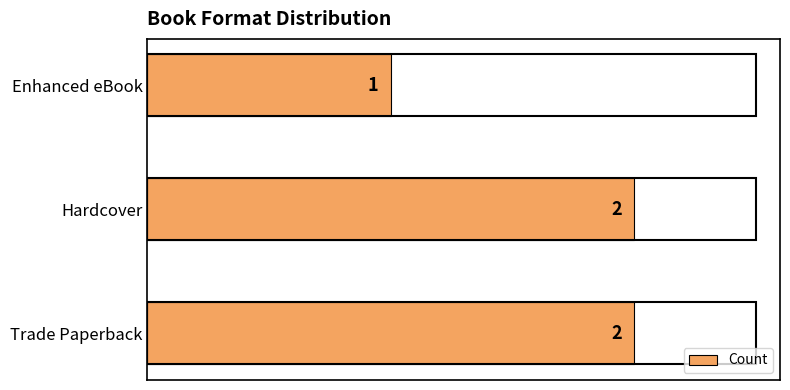

Reading bottom to top, list all the values displayed in this chart.

2	2	1